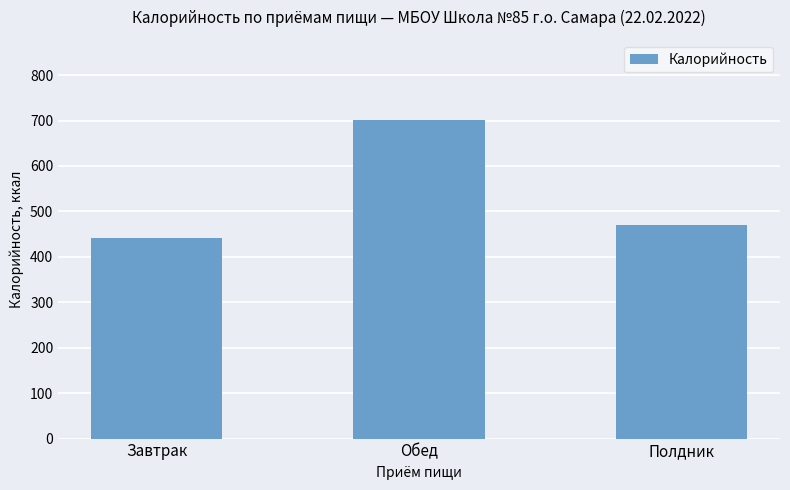

The value at Полдник is 129. True or false?

False